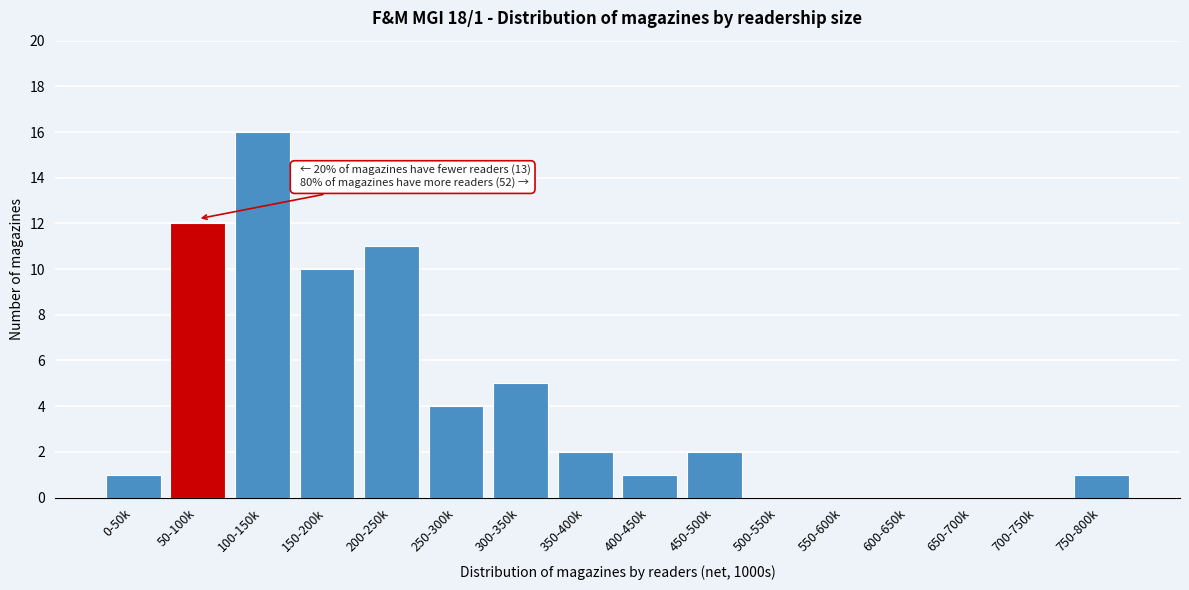

Reading left to right, extract all data points from this chart.

0-50k=1	50-100k=12	100-150k=16	150-200k=10	200-250k=11	250-300k=4	300-350k=5	350-400k=2	400-450k=1	450-500k=2	500-550k=0	550-600k=0	600-650k=0	650-700k=0	700-750k=0	750-800k=1